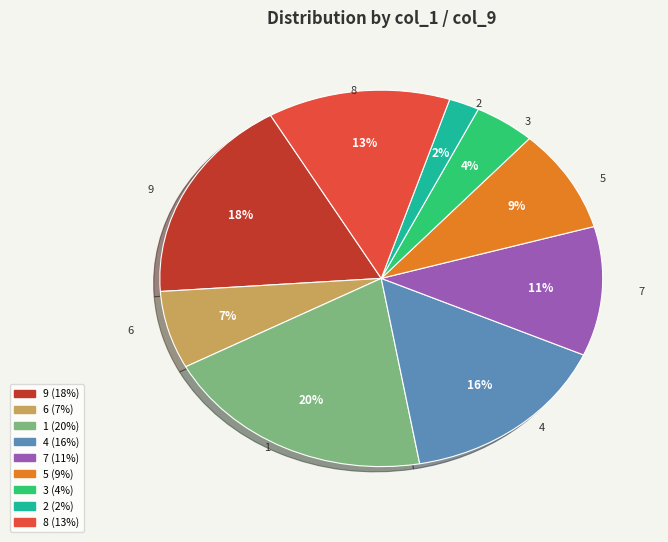

To the nearest percent, what is the difference between the largest and smallest slice percentages?

18%